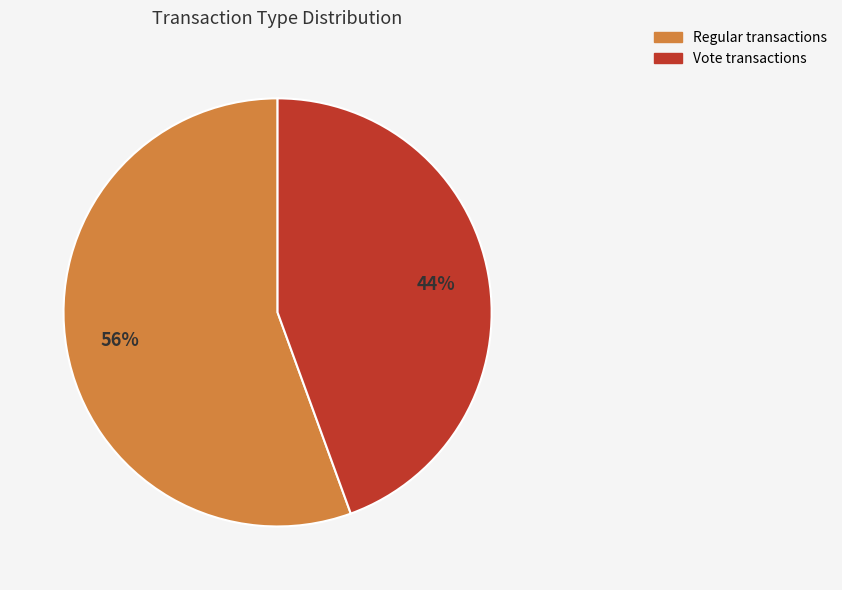

What is the ratio of the value at Vote to the value at Regular?

0.8